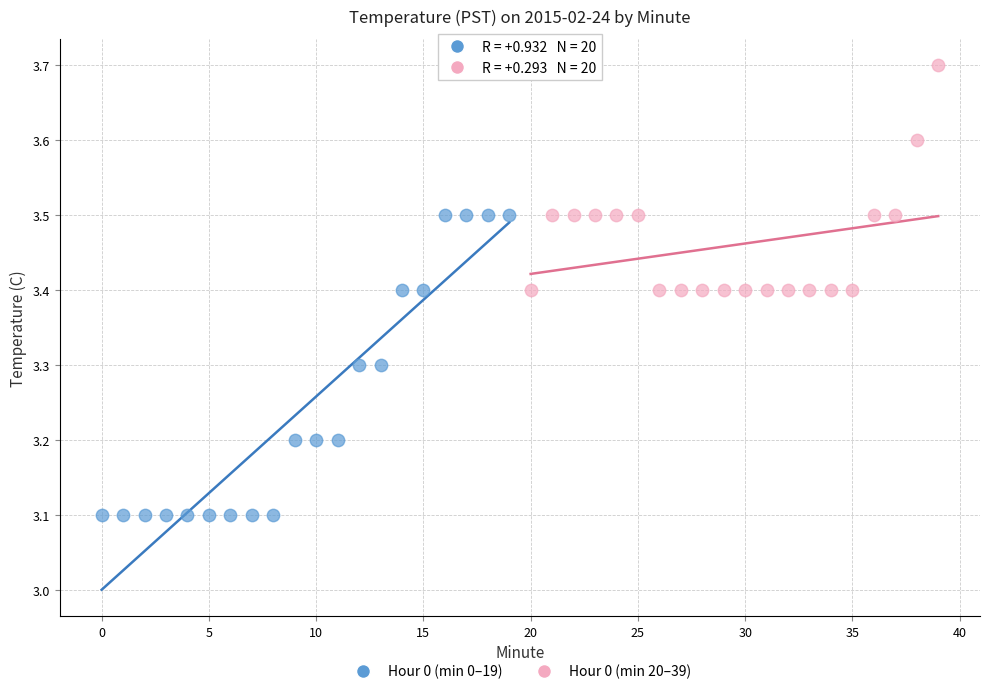

What are all the series names shown in the legend?

Hour 0 (min 0–19), Hour 0 (min 20–39)